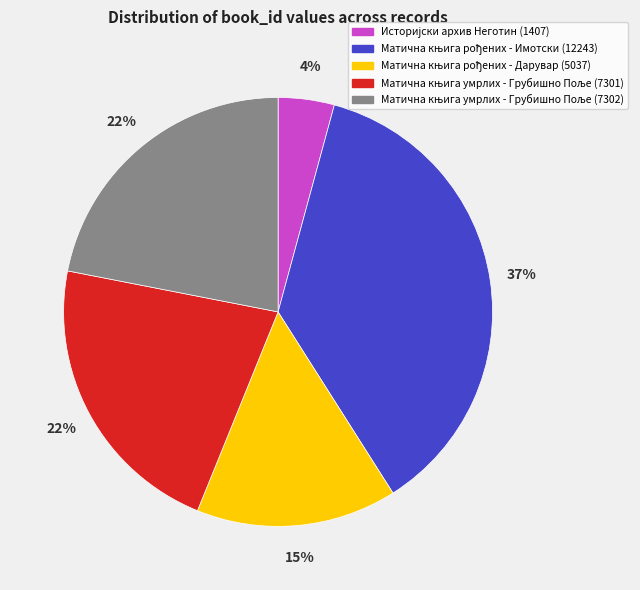

Does any single category account for the majority?

No